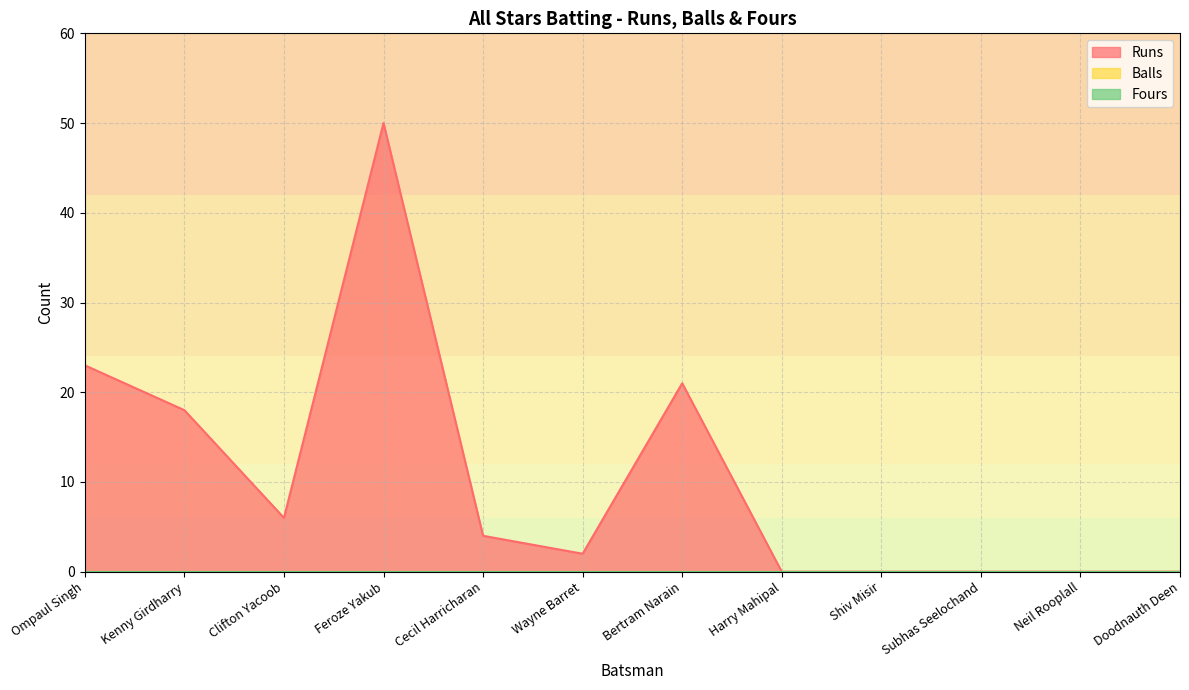

List the labels in order of Balls value, largest first.

Ompaul Singh, Kenny Girdharry, Clifton Yacoob, Feroze Yakub, Cecil Harricharan, Wayne Barret, Bertram Narain, Harry Mahipal, Shiv Misir, Subhas Seelochand, Neil Rooplall, Doodnauth Deen